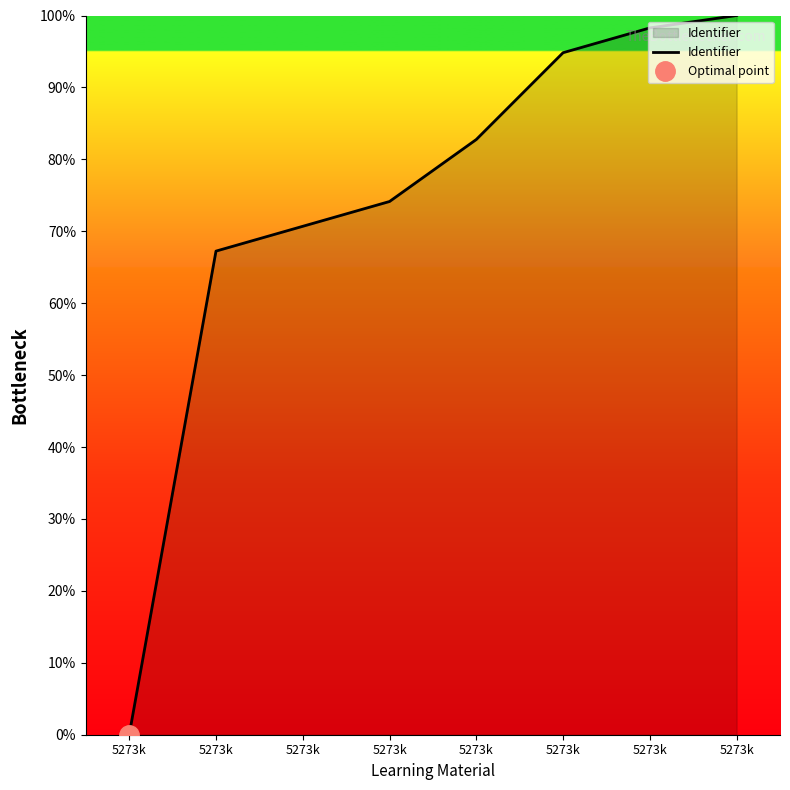

Where is the data nearest to the value 50?

5273k